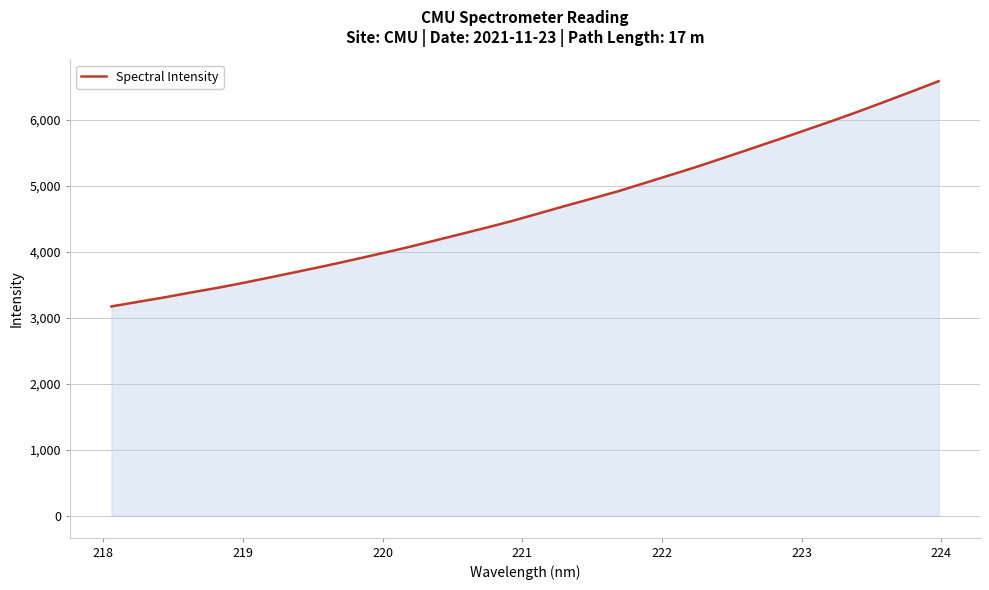

What is the difference between the maximum and minimum values?

3408.5